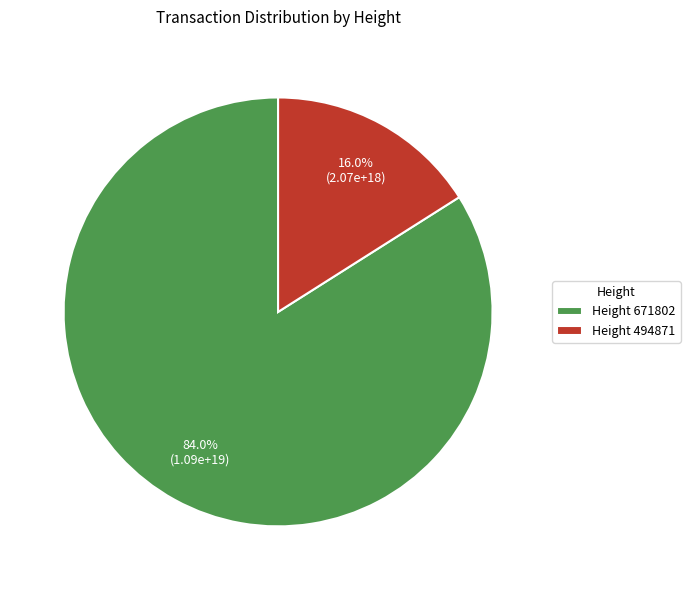

Combined, do Height 494871 and Height 671802 account for over 50%?

Yes